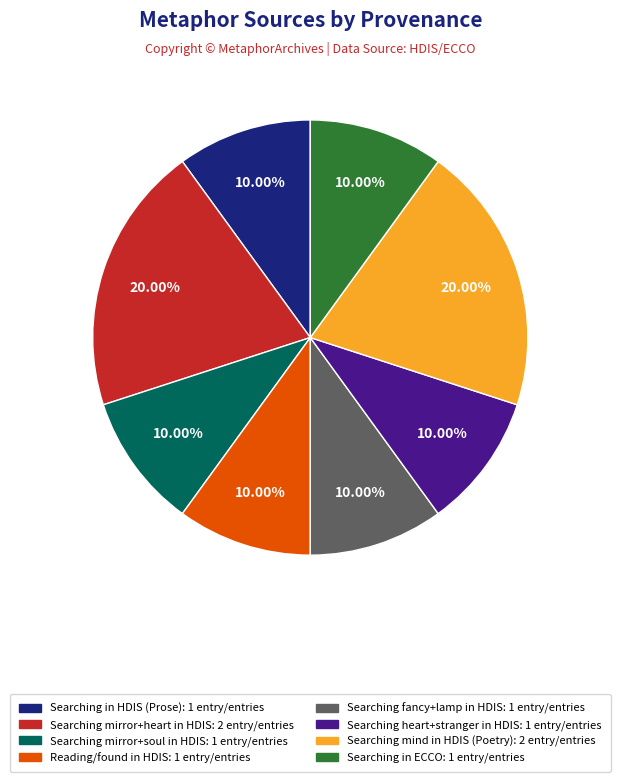

Is there a majority slice in this chart?

No